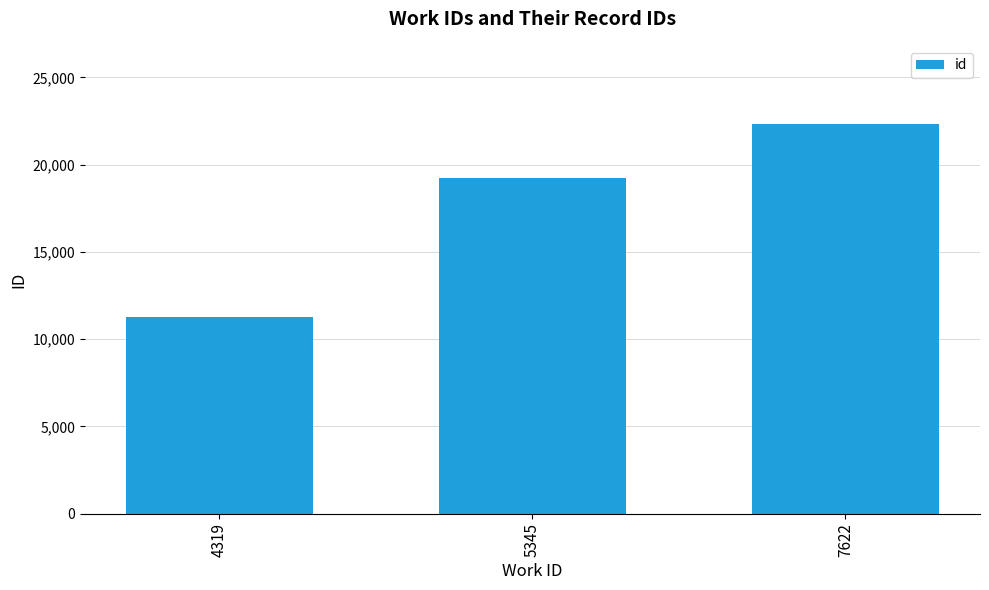

Which category has the lowest value across all series?

4319